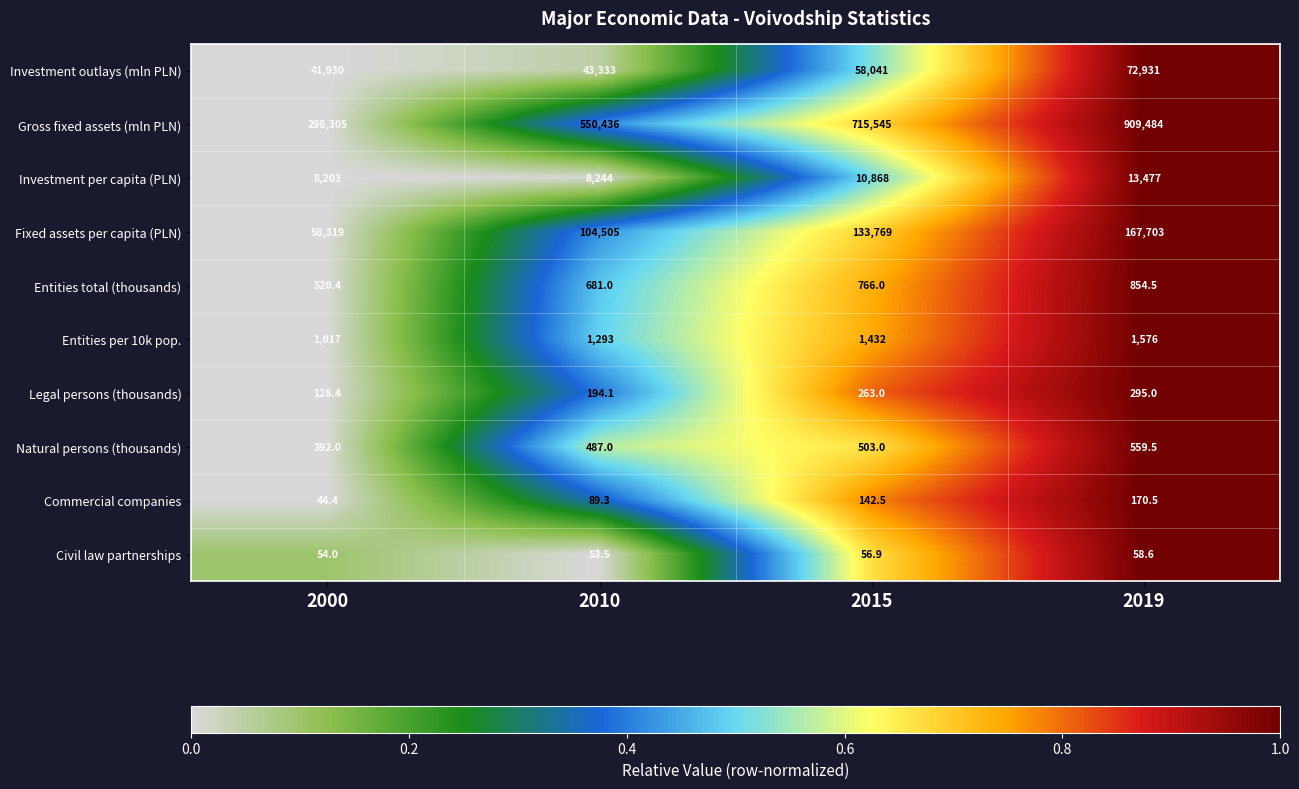

How many series are shown in this chart?

10